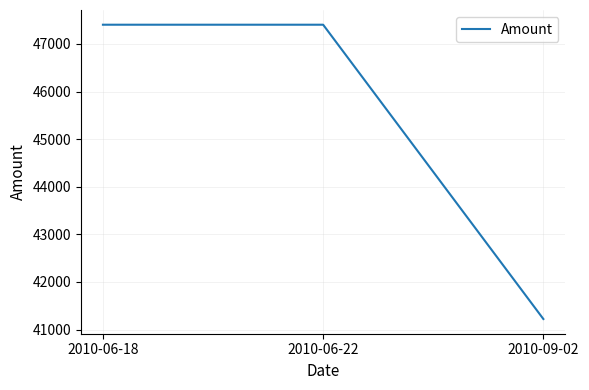

What is the sum of the values at 2010-06-22 and 2010-06-18?

94807.5